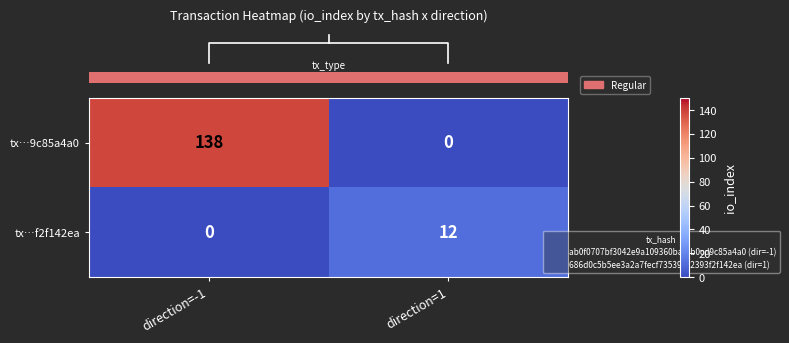

Which category has the lowest value in the tx…f2f142ea series?

direction=-1